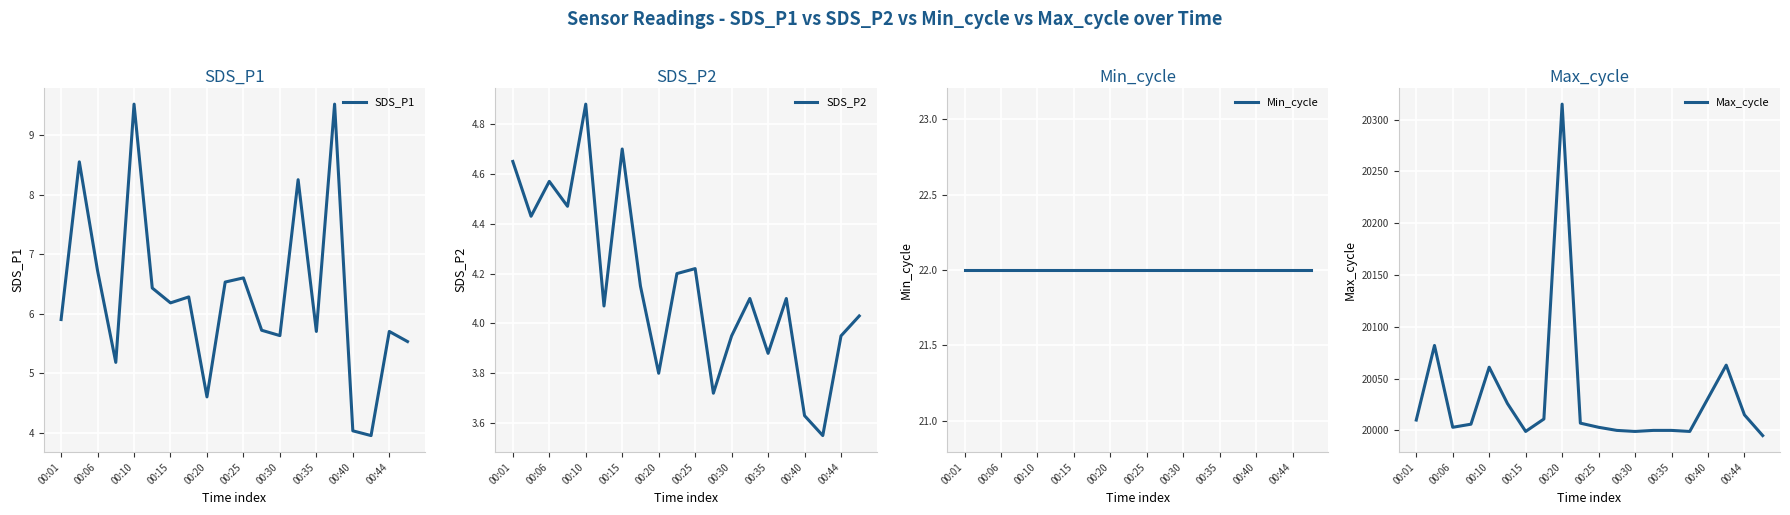

What is the minimum value for Max_cycle?

19995